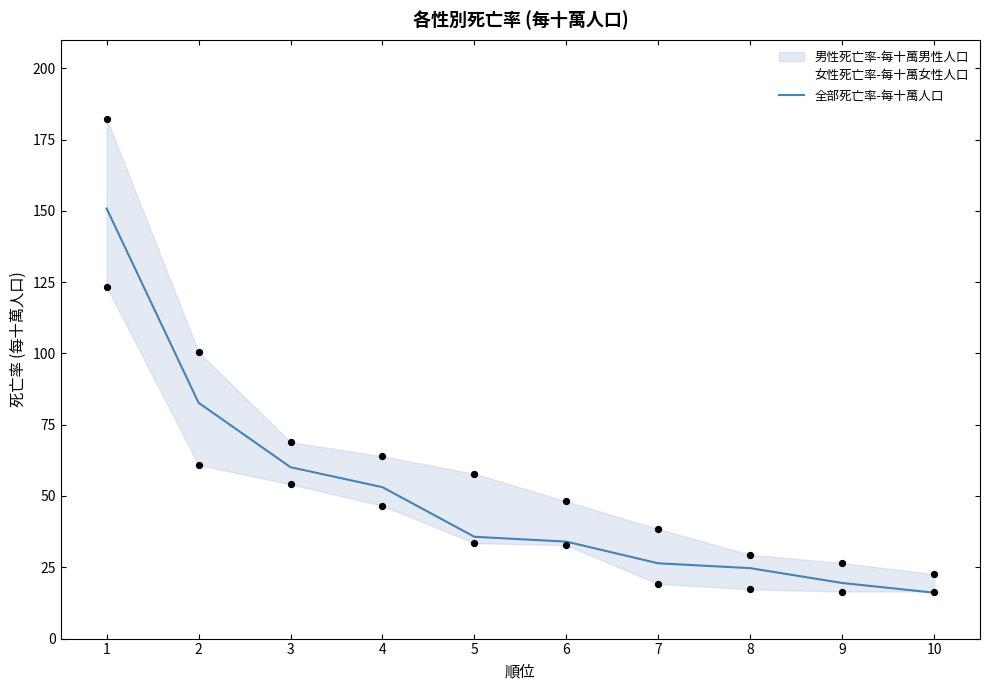

What is the change in value from 7 to 9?

-6.9